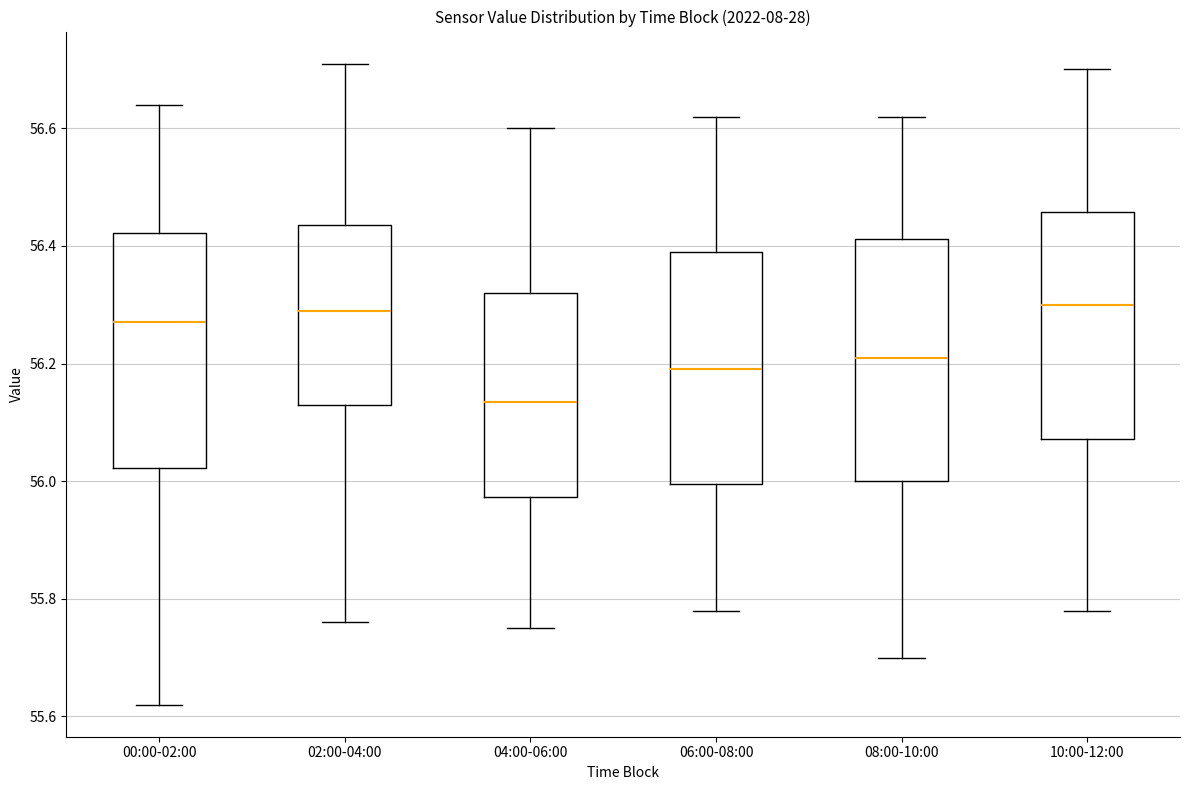

Reading left to right, read every box against the y-axis: the position of its median line, the range the box covers, and the ends of its whiskers. The values are not printed on the chart, so give them approximately, as read against the axis.

00:00-02:00: median 56.28, box 56.02 to 56.42, whiskers 55.62 to 56.64
02:00-04:00: median 56.30, box 56.14 to 56.44, whiskers 55.76 to 56.72
04:00-06:00: median 56.14, box 55.98 to 56.32, whiskers 55.76 to 56.60
06:00-08:00: median 56.20, box 56.00 to 56.40, whiskers 55.78 to 56.62
08:00-10:00: median 56.22, box 56.00 to 56.42, whiskers 55.70 to 56.62
10:00-12:00: median 56.30, box 56.08 to 56.46, whiskers 55.78 to 56.70